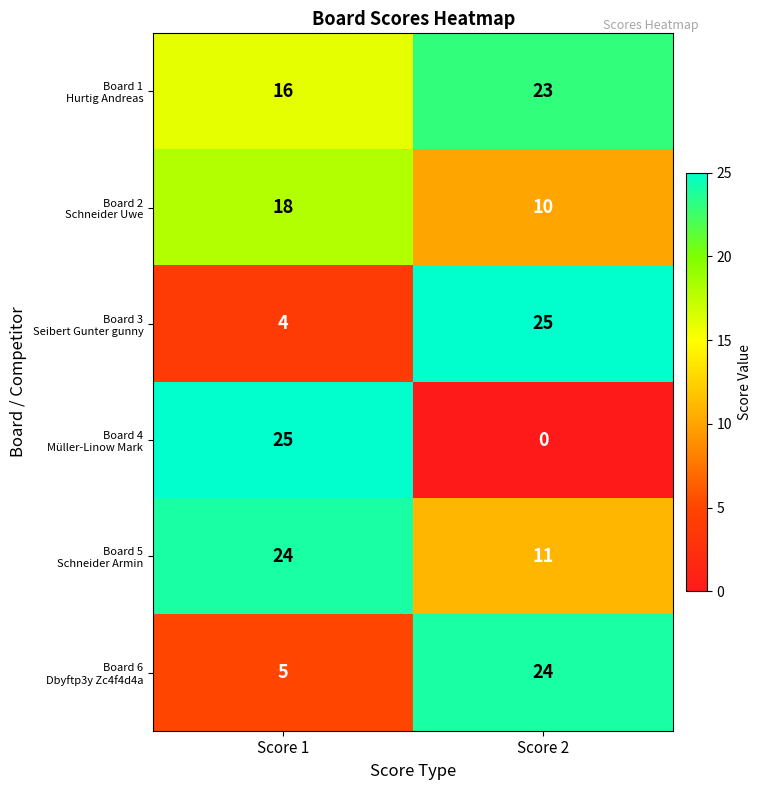

At how many categories does at least one series exceed 1?

2